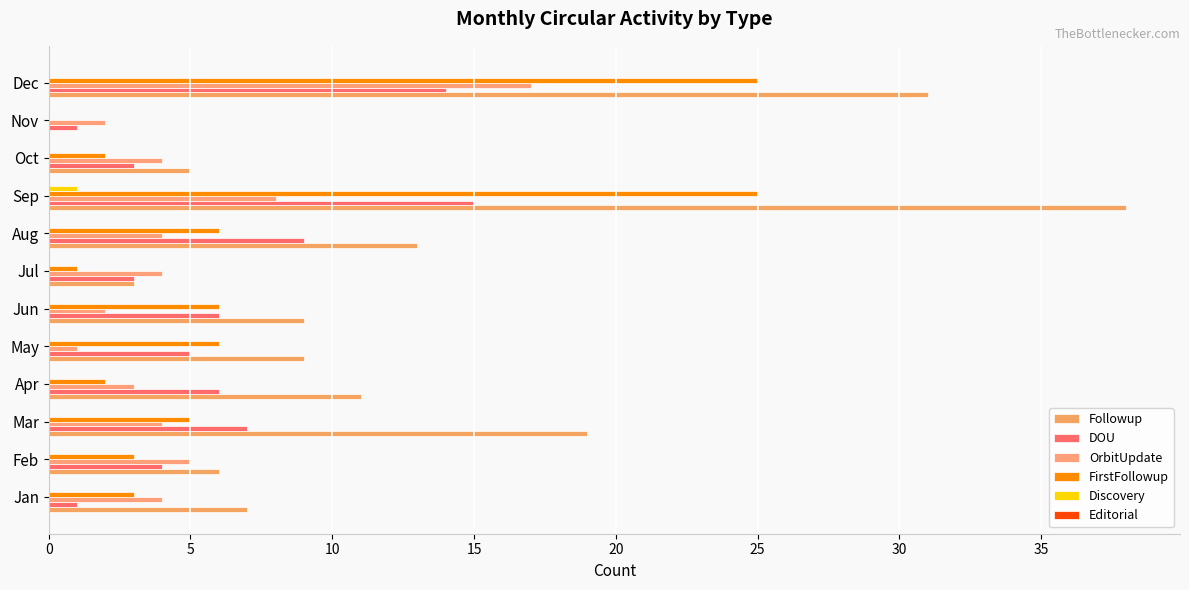

How many series are shown in this chart?

5